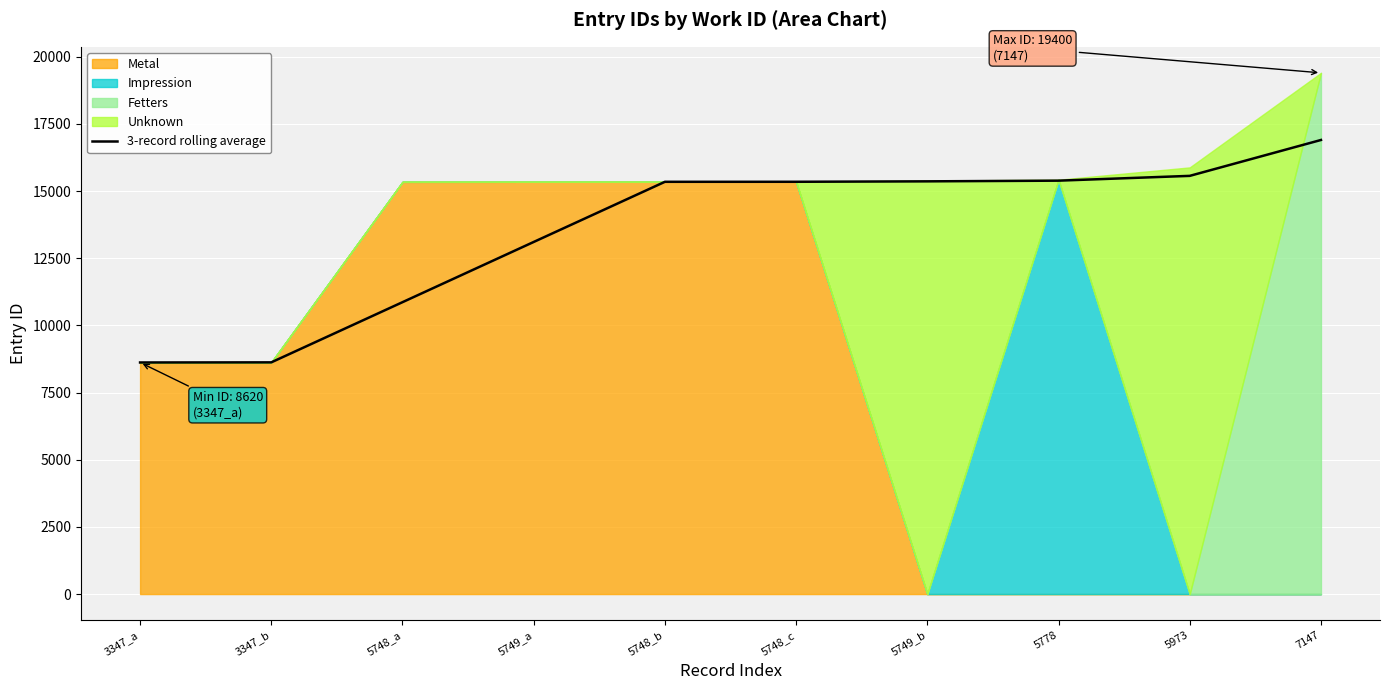

Reading left to right, extract all data points from this chart.

3347_a=8620.0	3347_b=8624.5	5748_a=10864.3	5749_a=13106.0	5748_b=15345.0	5748_c=15346.0	5749_b=15362.0	5778=15387.7	5973=15566.0	7147=16901.7